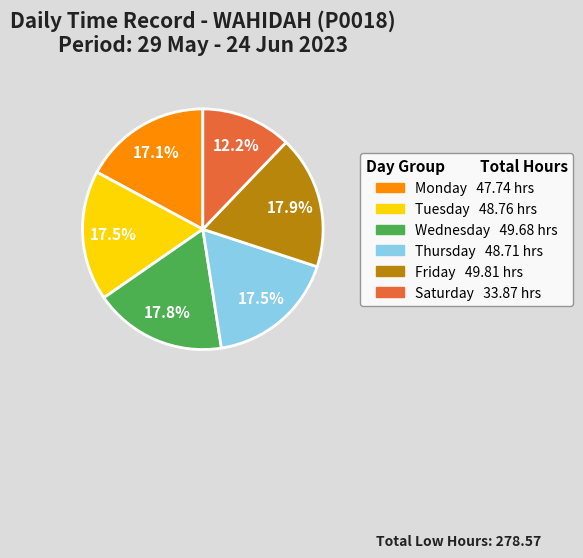

Is there a majority slice in this chart?

No